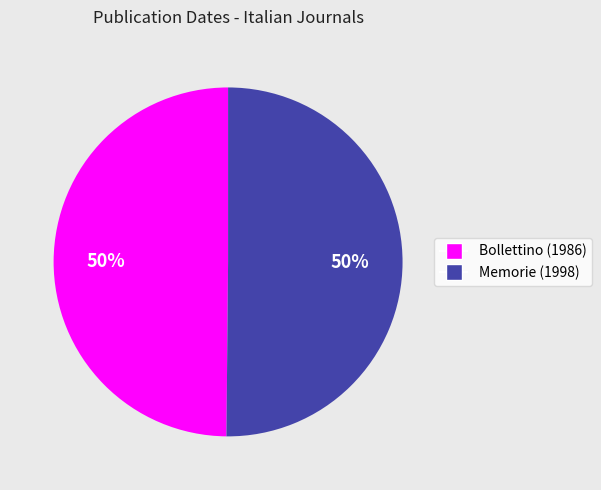

The Bollettino (1986) slice represents 50% of the pie. True or false?

True